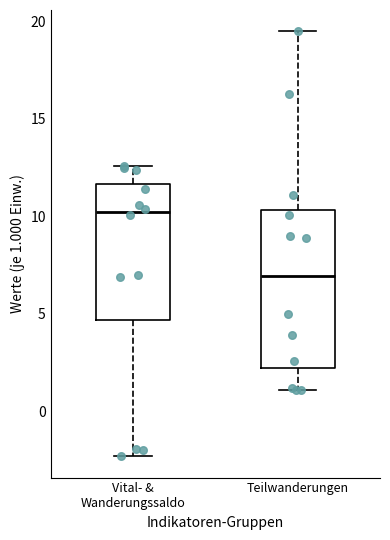

Which box has the highest median line?

Vital- & Wanderungssaldo